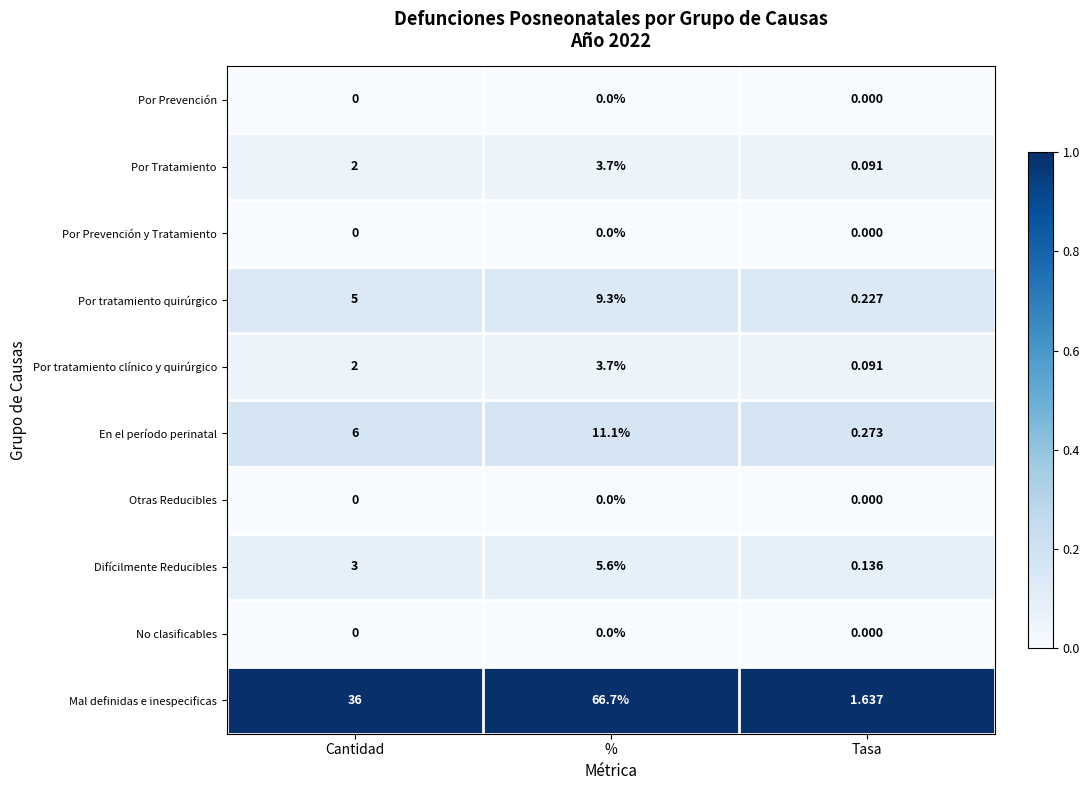

How many series are shown in this chart?

10